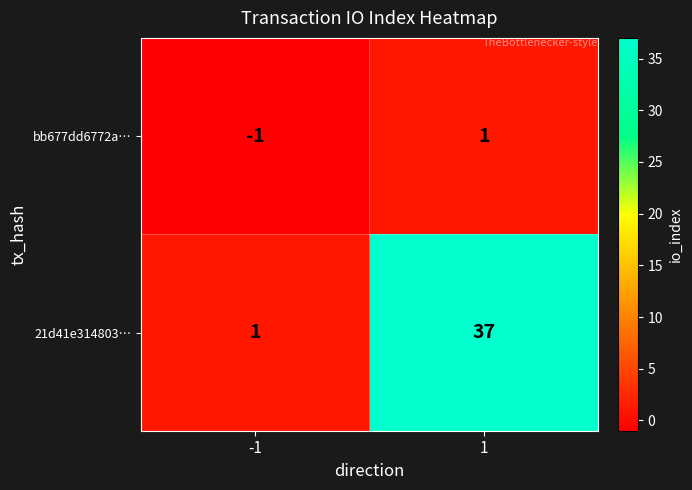

Rank the series by their average value, from lowest to highest.

bb677dd6772a…, 21d41e314803…